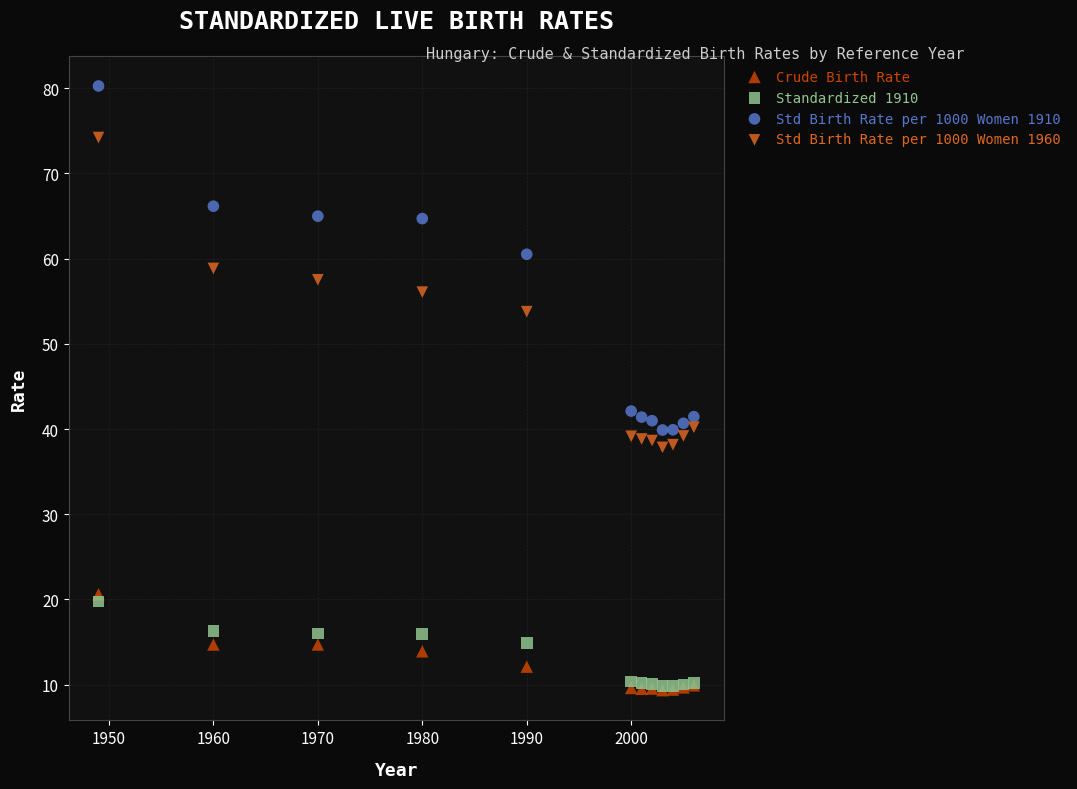

Which series has the widest spread of Y values?

Std Birth Rate per 1000 Women 1910